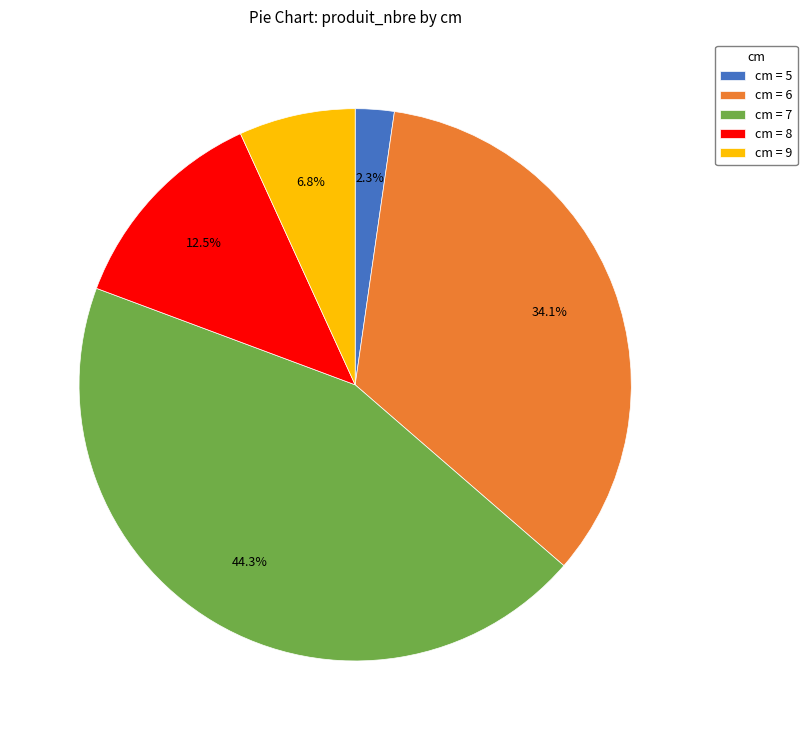

What percentage is NOT represented by cm = 9?

93.2%